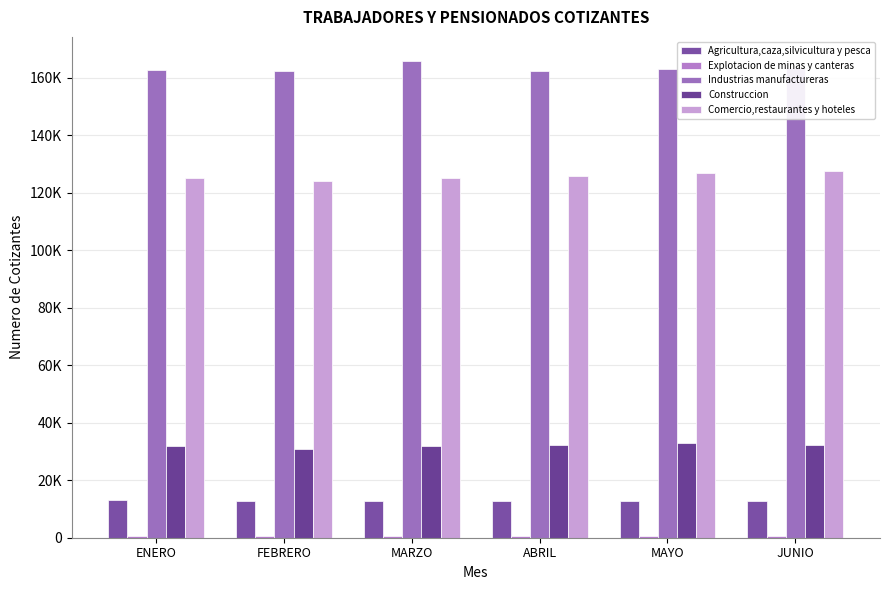

What is the label of the 6th bar from the left?

JUNIO